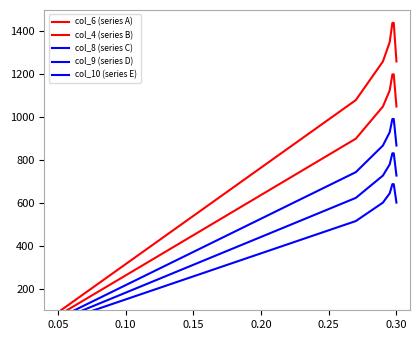

What is the lowest value of the col_6 (series A) series?

90